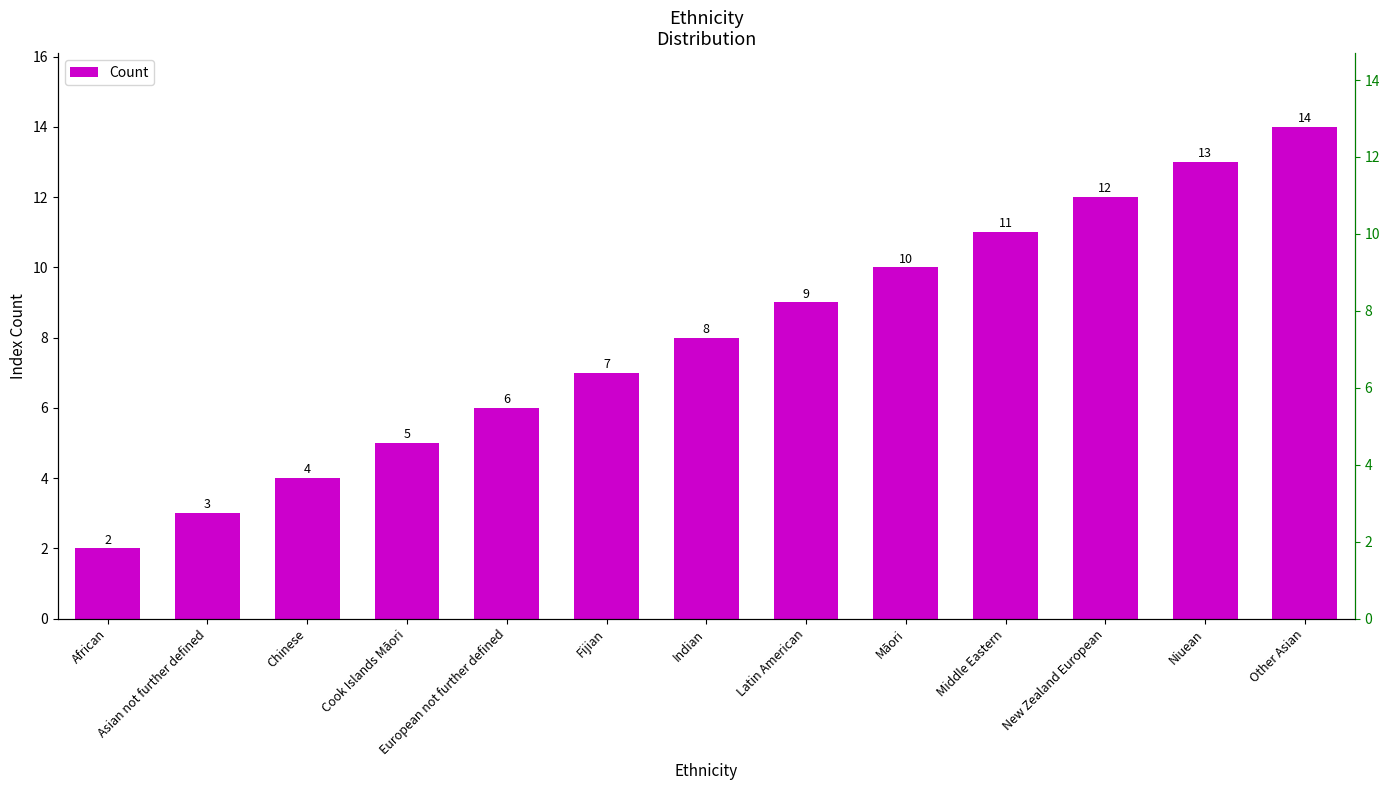

How many series are shown in this chart?

1